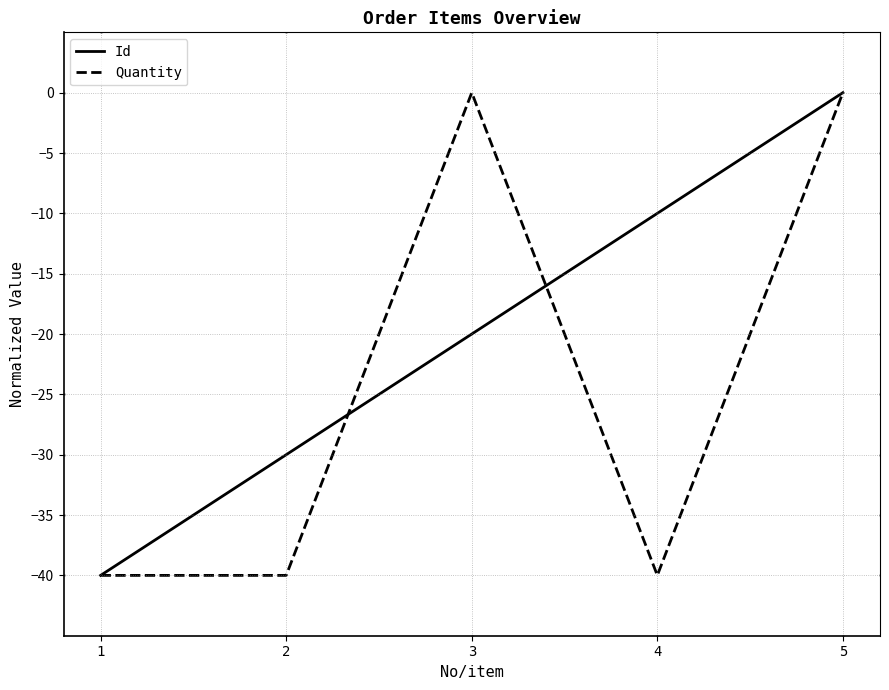

What is the lowest value of the Quantity series?

-40.0